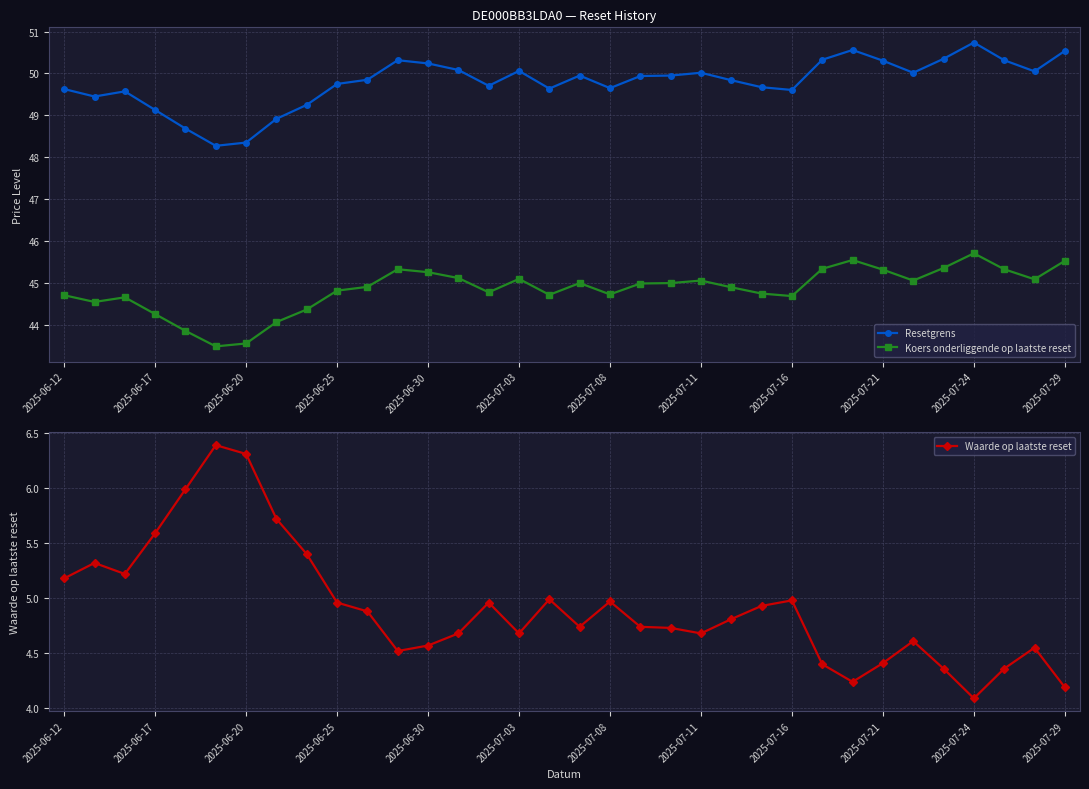

What is the difference between the maximum and second lowest values in the Waarde op laatste reset series?

2.2